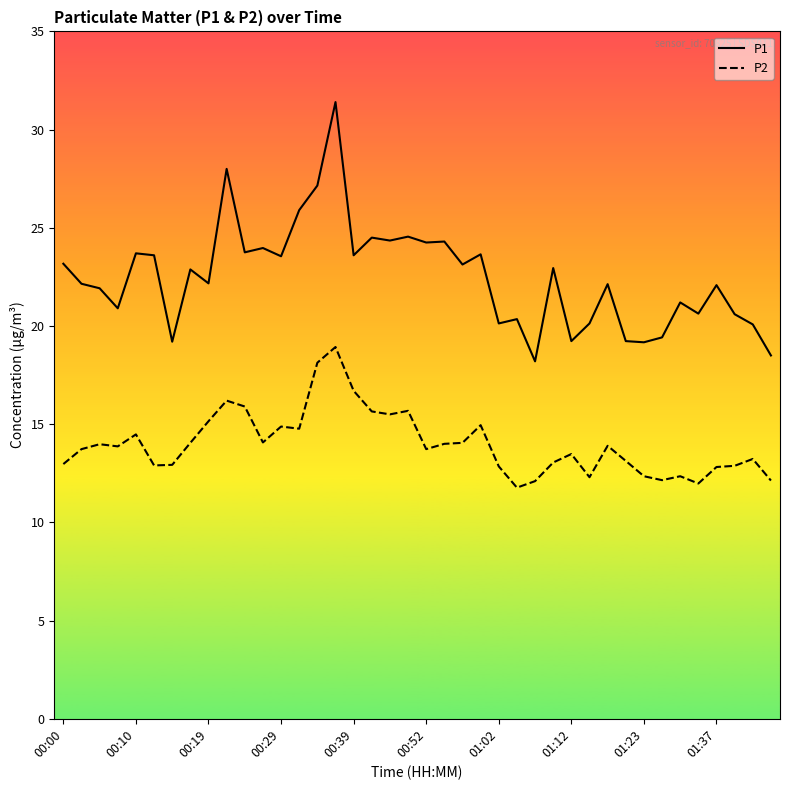

Does the chart have visible grid lines?

No